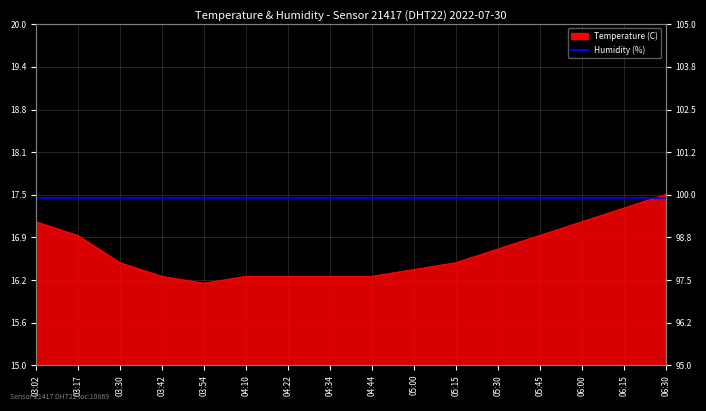

Reading right to left, list all the values displayed in this chart.

06:30=17.5	06:15=17.3	06:00=17.1	05:45=16.9	05:30=16.7	05:15=16.5	05:00=16.4	04:44=16.3	04:34=16.3	04:22=16.3	04:10=16.3	03:54=16.2	03:42=16.3	03:30=16.5	03:17=16.9	03:02=17.1